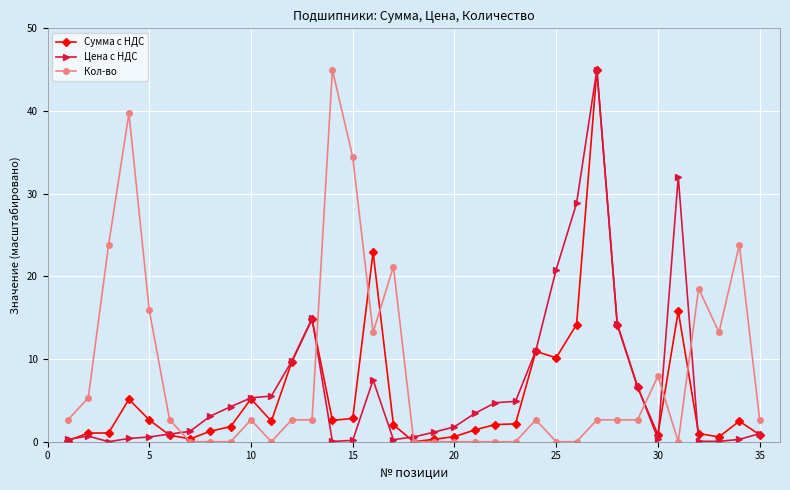

How many data points does each series have?

35